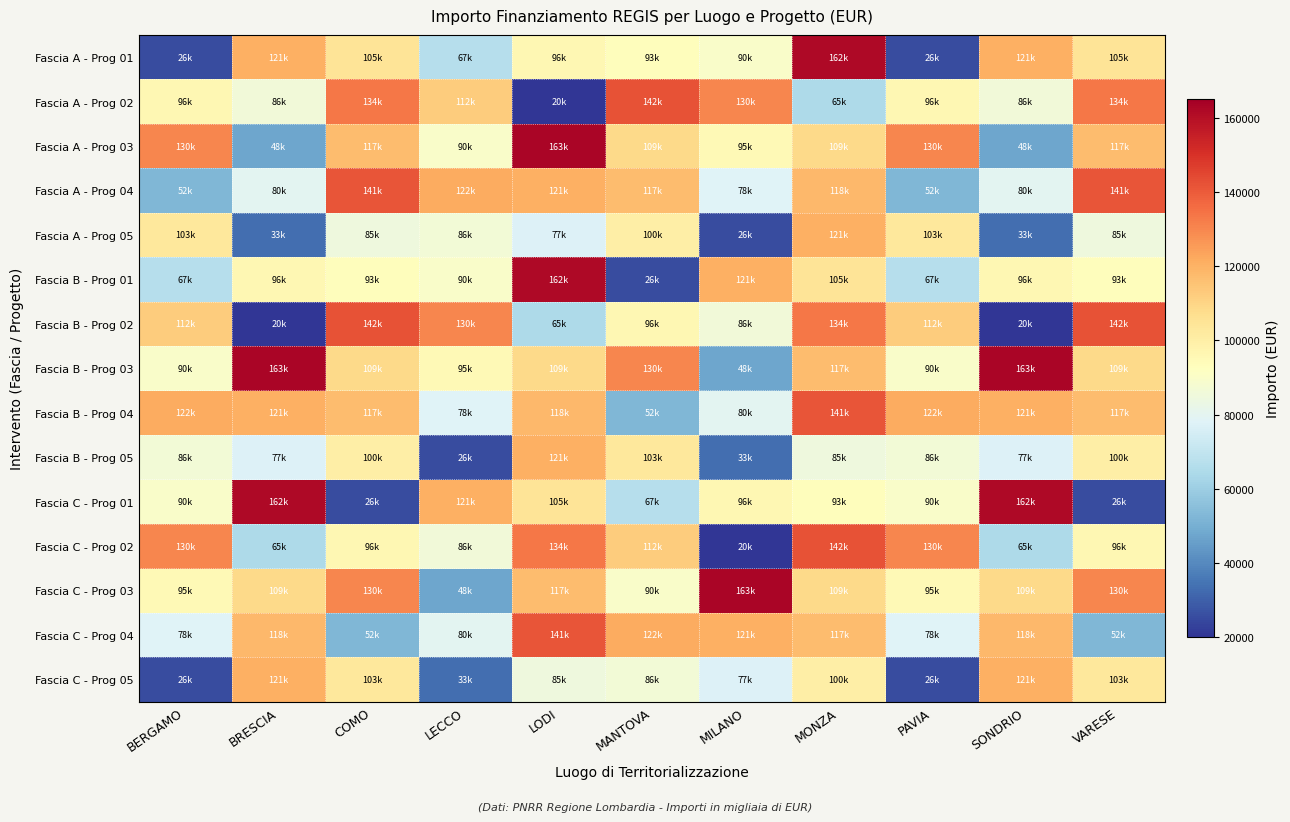

Reading left to right, list all the values displayed in this chart.

Fascia A - Prog 01: BERGAMO=25552	BRESCIA=120757	COMO=104892	LECCO=66511	LODI=96206	MANTOVA=93089	MILANO=90070	MONZA=162000	PAVIA=25552	SONDRIO=120757	VARESE=104892
Fascia A - Prog 02: BERGAMO=96064	BRESCIA=86068	COMO=133730	LECCO=112332	LODI=20115	MANTOVA=142076	MILANO=130000	MONZA=64600	PAVIA=96064	SONDRIO=86068	VARESE=133730
Fascia A - Prog 03: BERGAMO=129929	BRESCIA=47575	COMO=117381	LECCO=90000	LODI=162783	MANTOVA=108890	MILANO=94792	MONZA=108858	PAVIA=129929	SONDRIO=47575	VARESE=117381
Fascia A - Prog 04: BERGAMO=52338	BRESCIA=79948	COMO=141407	LECCO=121644	LODI=120792	MANTOVA=117386	MILANO=77928	MONZA=118000	PAVIA=52338	SONDRIO=79948	VARESE=141407
Fascia A - Prog 05: BERGAMO=103228	BRESCIA=33451	COMO=84911	LECCO=86336	LODI=77436	MANTOVA=99947	MILANO=25512	MONZA=120657	PAVIA=103228	SONDRIO=33451	VARESE=84911
Fascia B - Prog 01: BERGAMO=66511	BRESCIA=96206	COMO=93089	LECCO=90070	LODI=162000	MANTOVA=25552	MILANO=120757	MONZA=104892	PAVIA=66511	SONDRIO=96206	VARESE=93089
Fascia B - Prog 02: BERGAMO=112332	BRESCIA=20115	COMO=142076	LECCO=130000	LODI=64600	MANTOVA=96064	MILANO=86068	MONZA=133730	PAVIA=112332	SONDRIO=20115	VARESE=142076
Fascia B - Prog 03: BERGAMO=90000	BRESCIA=162783	COMO=108890	LECCO=94792	LODI=108858	MANTOVA=129929	MILANO=47575	MONZA=117381	PAVIA=90000	SONDRIO=162783	VARESE=108890
Fascia B - Prog 04: BERGAMO=121644	BRESCIA=120792	COMO=117386	LECCO=77928	LODI=118000	MANTOVA=52338	MILANO=79948	MONZA=141407	PAVIA=121644	SONDRIO=120792	VARESE=117386
Fascia B - Prog 05: BERGAMO=86336	BRESCIA=77436	COMO=99947	LECCO=25512	LODI=120657	MANTOVA=103228	MILANO=33451	MONZA=84911	PAVIA=86336	SONDRIO=77436	VARESE=99947
Fascia C - Prog 01: BERGAMO=90070	BRESCIA=162000	COMO=25552	LECCO=120757	LODI=104892	MANTOVA=66511	MILANO=96206	MONZA=93089	PAVIA=90070	SONDRIO=162000	VARESE=25552
Fascia C - Prog 02: BERGAMO=130000	BRESCIA=64600	COMO=96064	LECCO=86068	LODI=133730	MANTOVA=112332	MILANO=20115	MONZA=142076	PAVIA=130000	SONDRIO=64600	VARESE=96064
Fascia C - Prog 03: BERGAMO=94792	BRESCIA=108858	COMO=129929	LECCO=47575	LODI=117381	MANTOVA=90000	MILANO=162783	MONZA=108890	PAVIA=94792	SONDRIO=108858	VARESE=129929
Fascia C - Prog 04: BERGAMO=77928	BRESCIA=118000	COMO=52338	LECCO=79948	LODI=141407	MANTOVA=121644	MILANO=120792	MONZA=117386	PAVIA=77928	SONDRIO=118000	VARESE=52338
Fascia C - Prog 05: BERGAMO=25512	BRESCIA=120657	COMO=103228	LECCO=33451	LODI=84911	MANTOVA=86336	MILANO=77436	MONZA=99947	PAVIA=25512	SONDRIO=120657	VARESE=103228